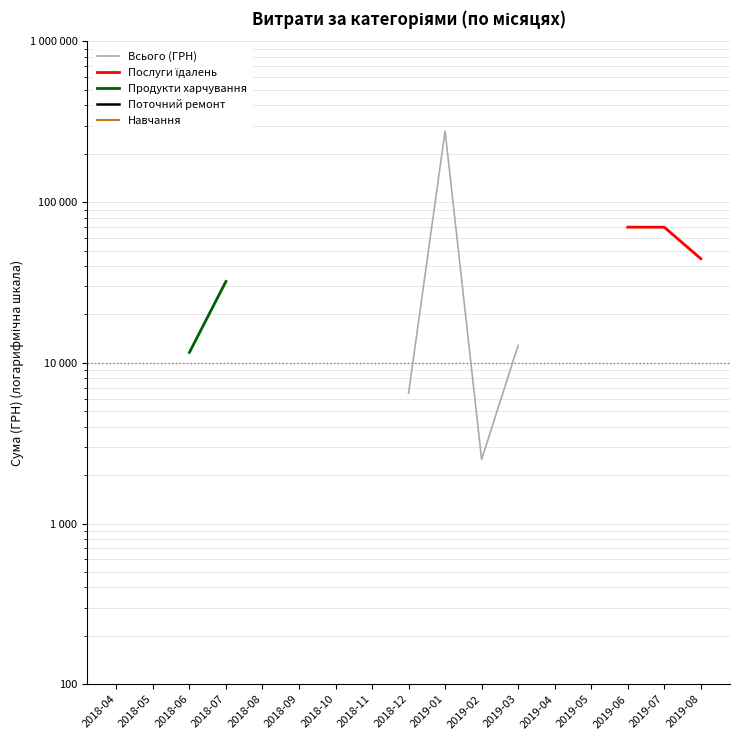

Rank the series by their average value, from highest to lowest.

Всього (ГРН), Послуги їдалень, Продукти харчування, Поточний ремонт, Навчання